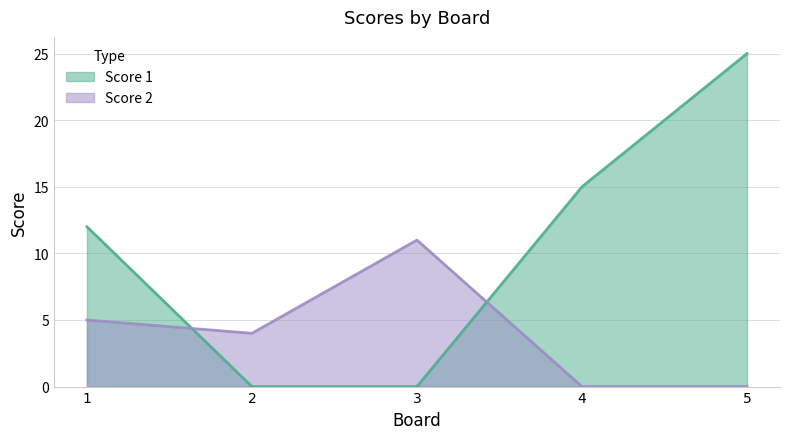

True or false: Score 2 has more than 1 interior local peaks.

False